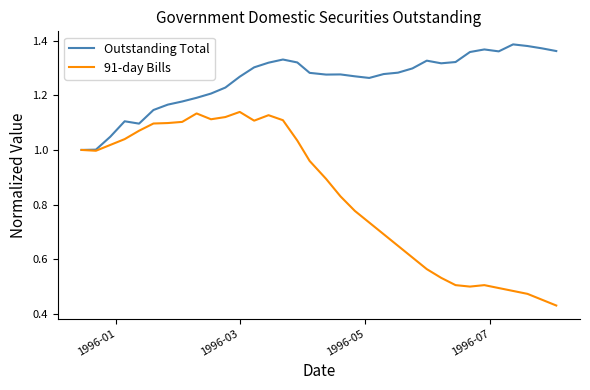

List the series in order of their peak value, highest first.

Outstanding Total, 91-day Bills